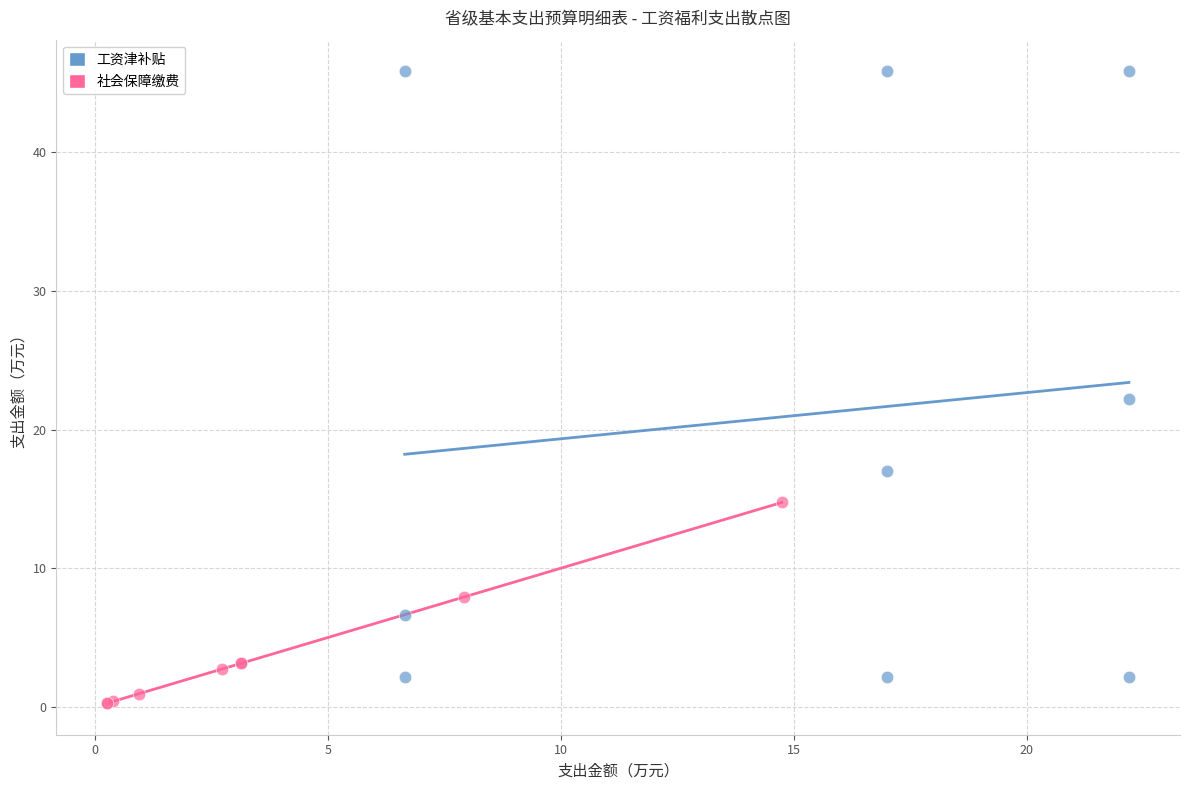

Which series has the widest spread of Y values?

工资津补贴